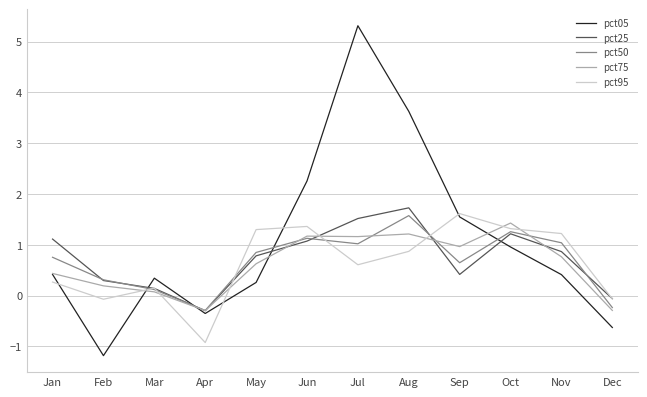

What is the minimum value for pct95?

-0.9